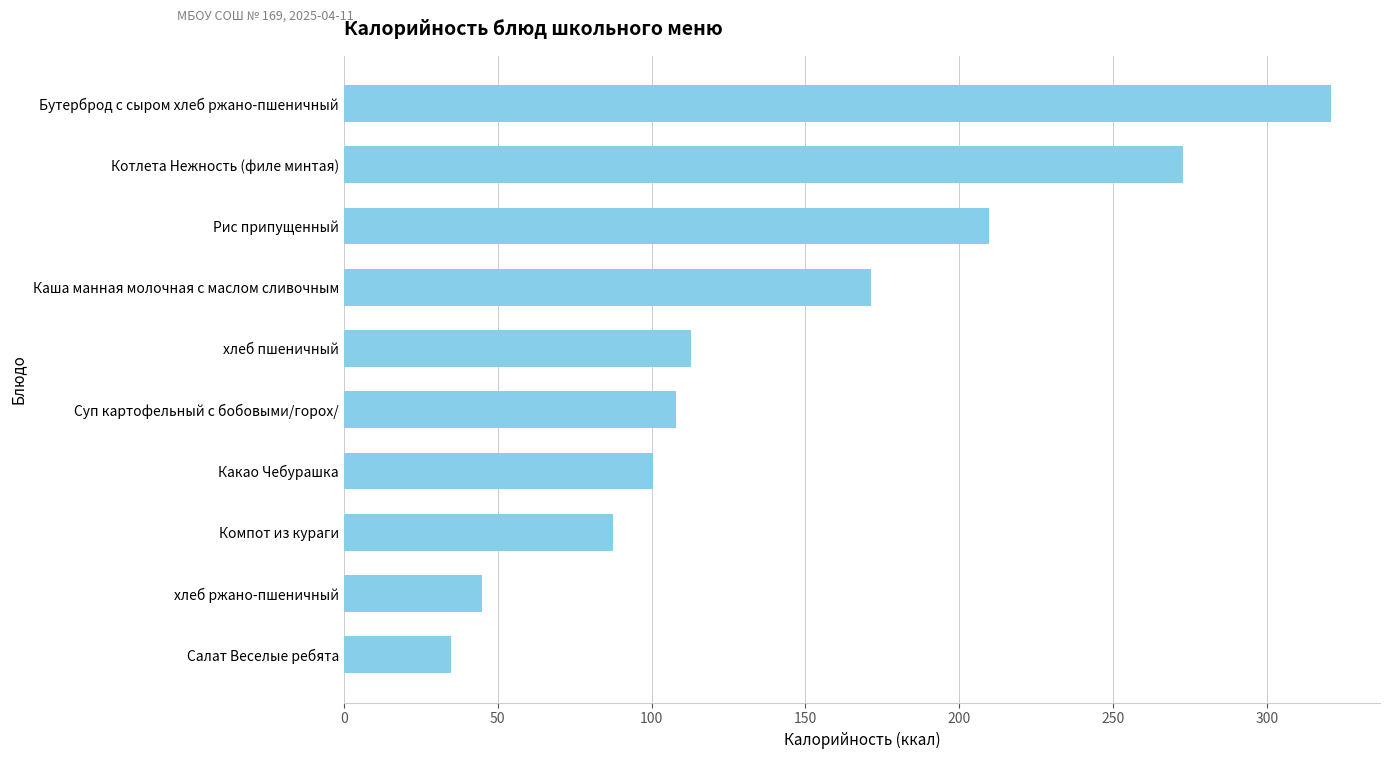

Where is the data nearest to the value 177?

Каша манная молочная с маслом сливочным